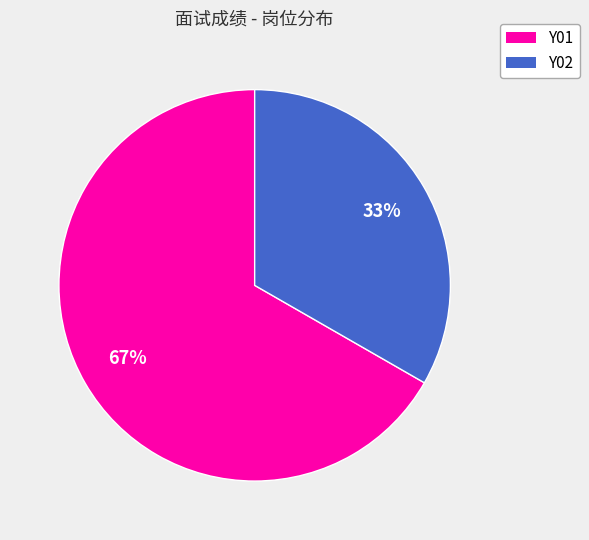

Does any single category account for the majority?

Yes